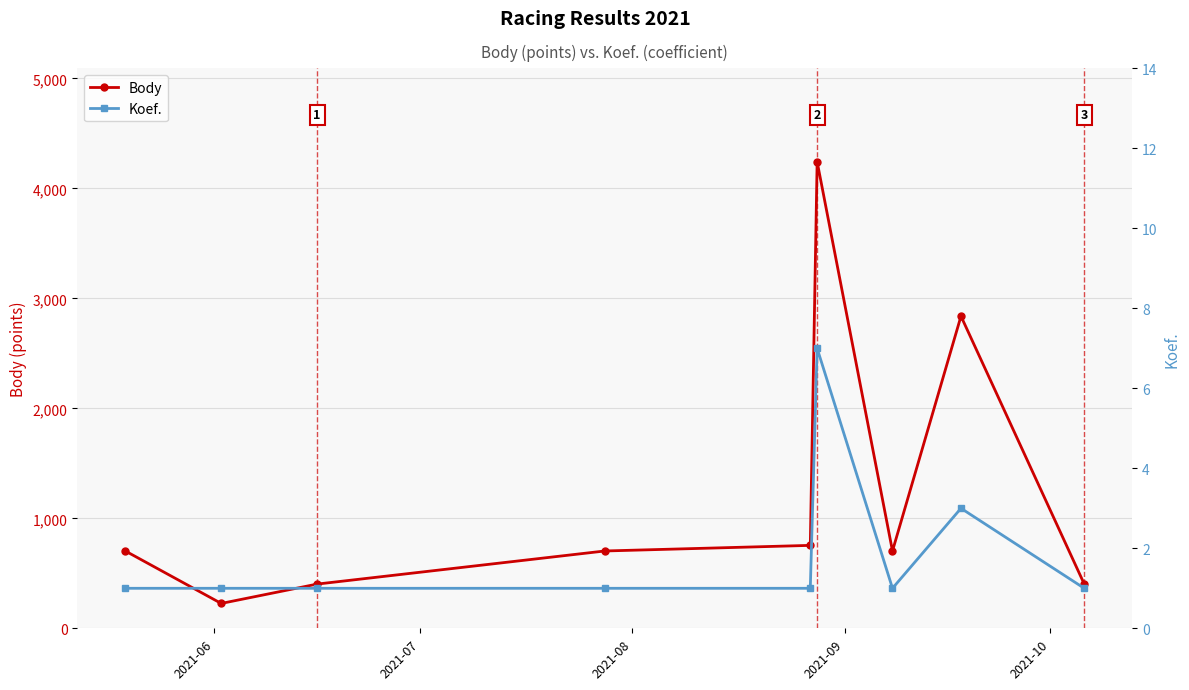

What is the maximum value for Body?

4243